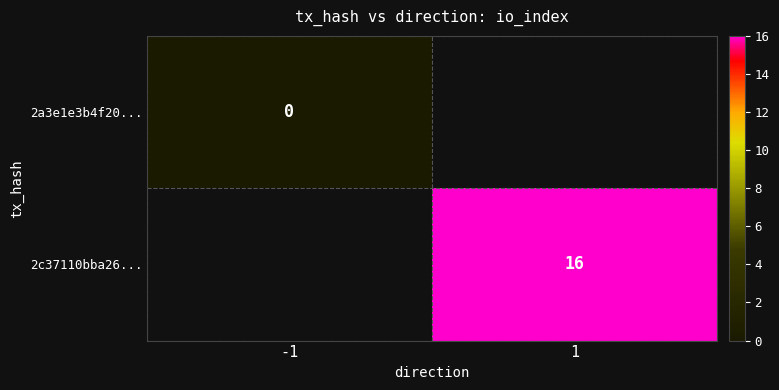

Is it true that 2c37110bba26... equals 29 at 1?

False